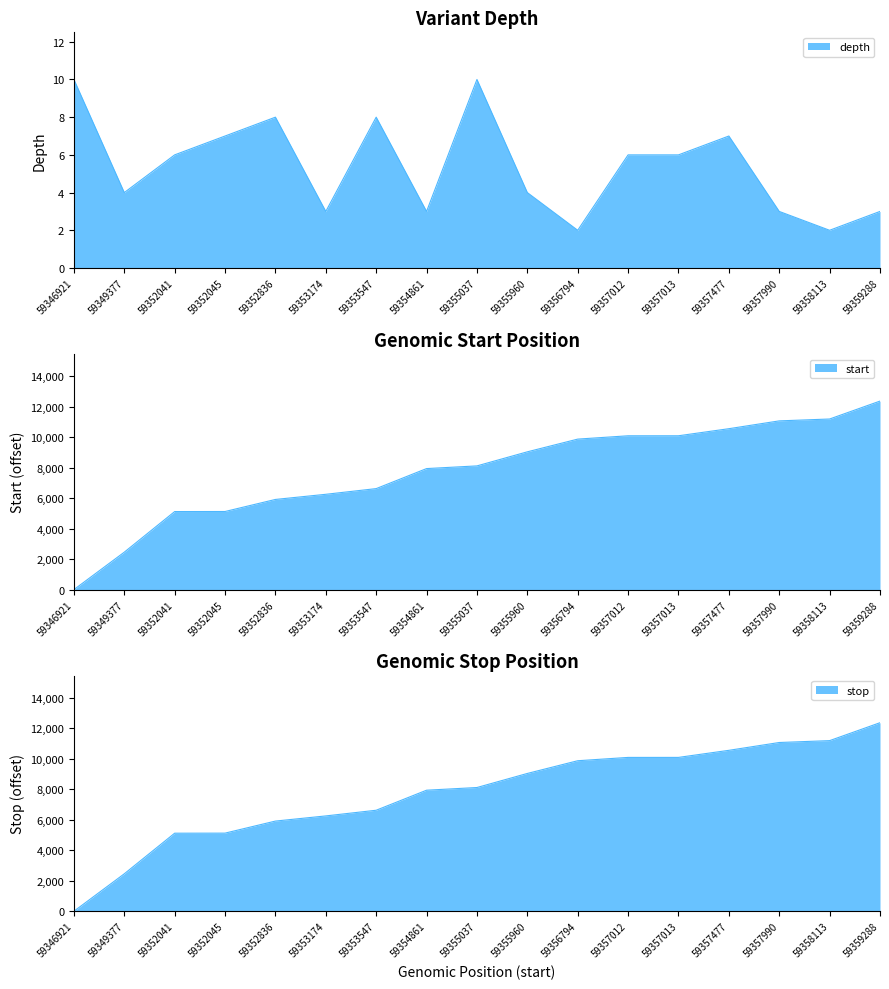

List the series in order of their peak value, highest first.

start, stop, depth